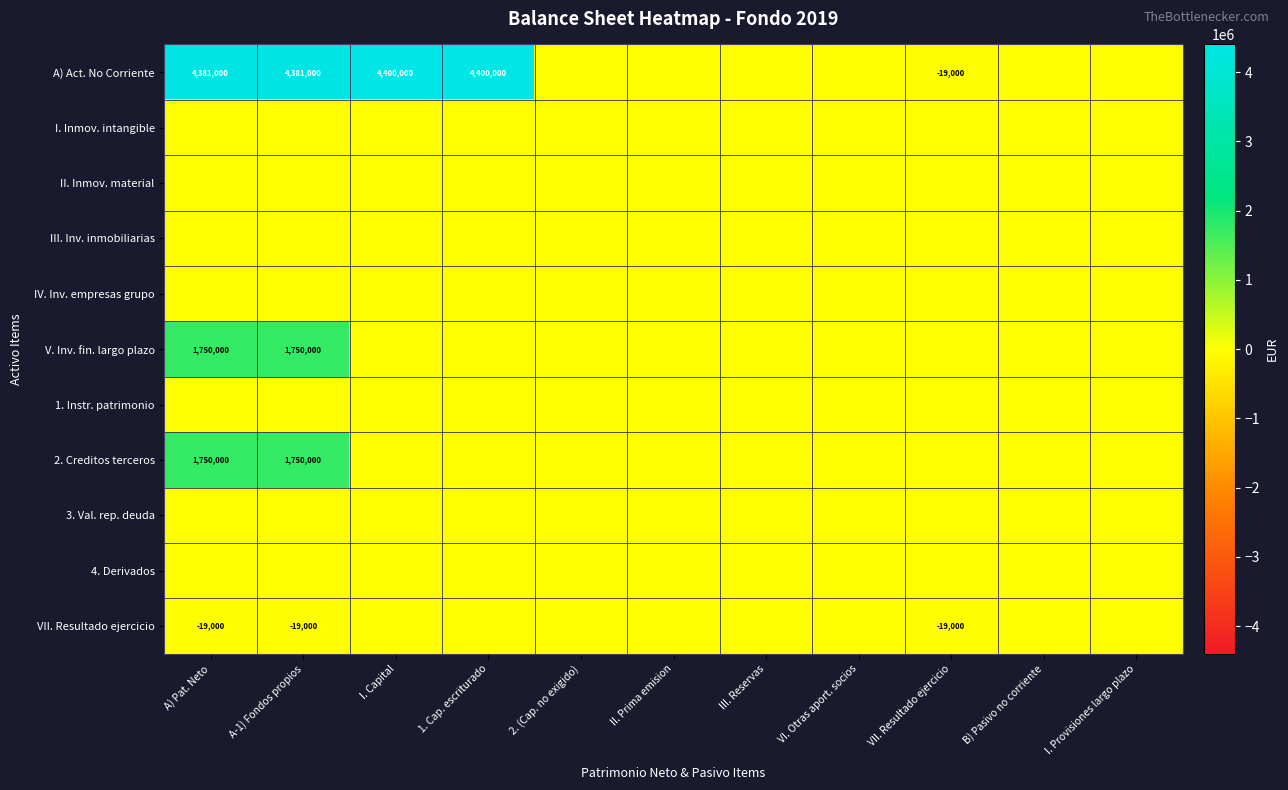

At which category is the sum across all series the highest?

A) Pat. Neto